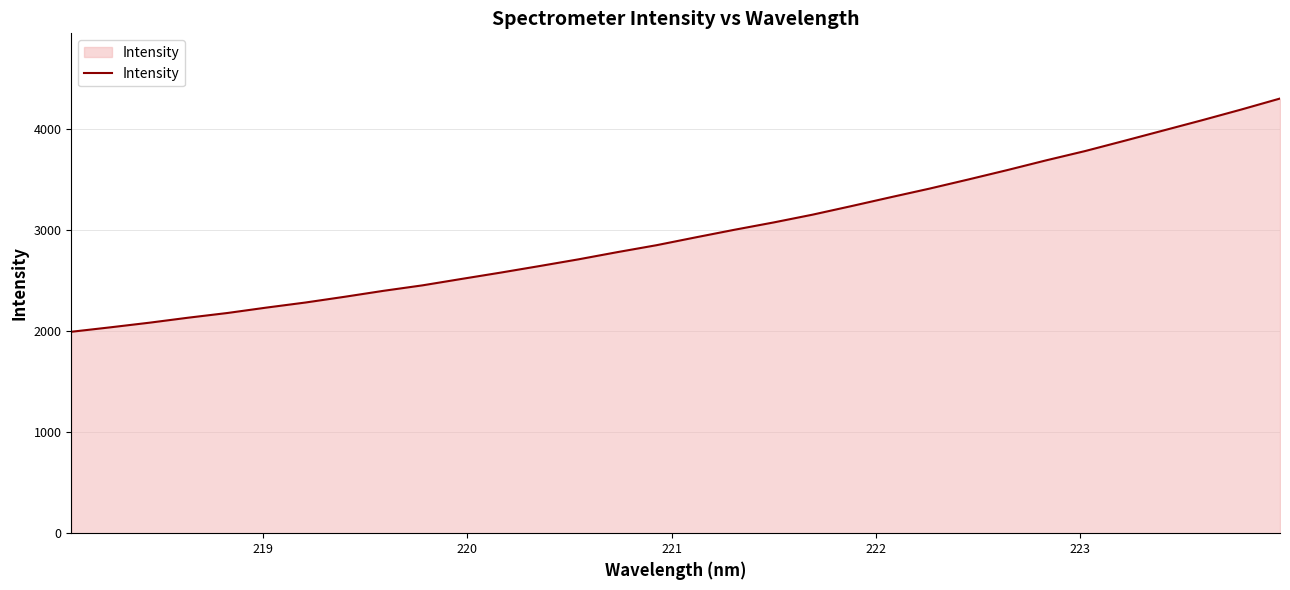

How many lines are shown in the chart?

1